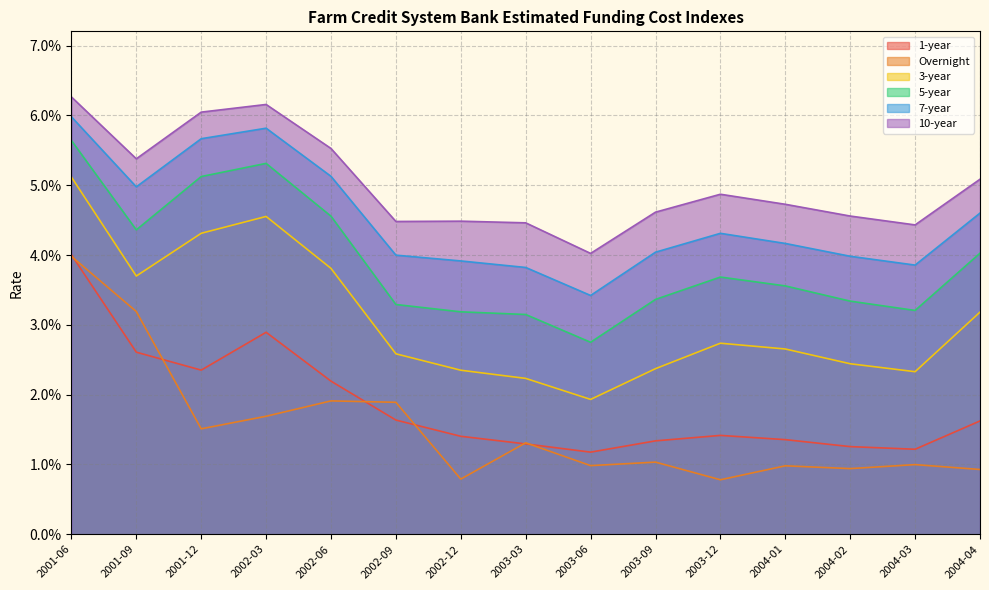

Which series changed the most between 2002-12 and 2003-09?

Overnight